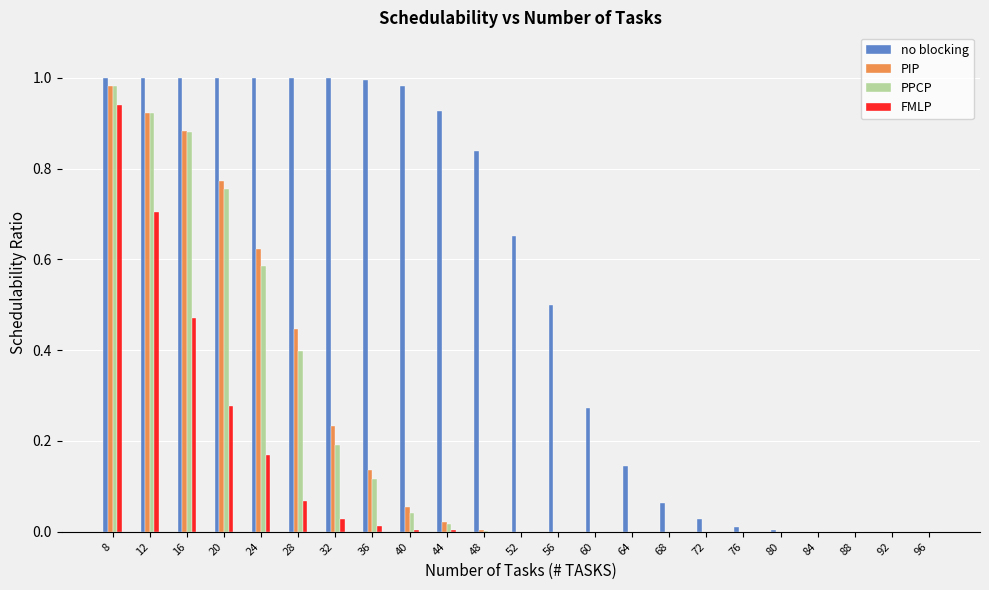

Which series changed the most between 20 and 88?

no blocking